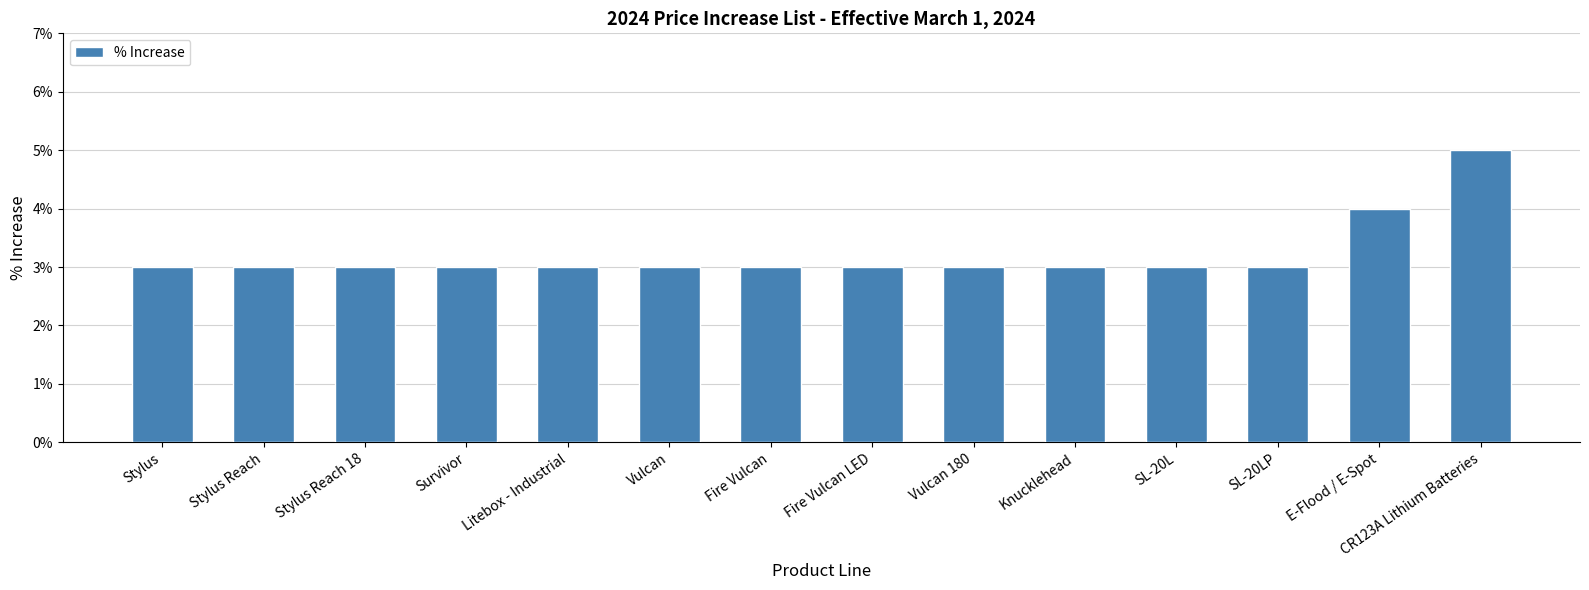

Which category has the lowest value across all series?

Stylus